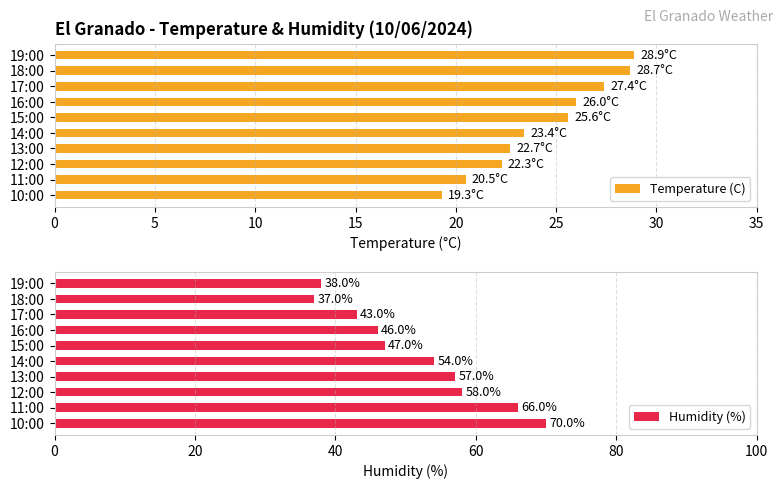

Reading right to left, list all the values displayed in this chart.

Temperature (C): 19.3	20.5	22.3	22.7	23.4	25.6	26.0	27.4	28.7	28.9
Humidity (%): 70.0	66.0	58.0	57.0	54.0	47.0	46.0	43.0	37.0	38.0